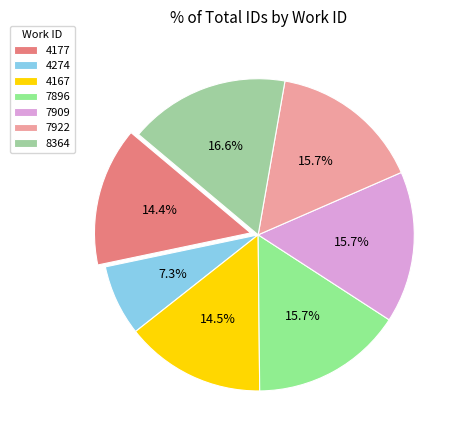

Count the number of slices in the pie.

7